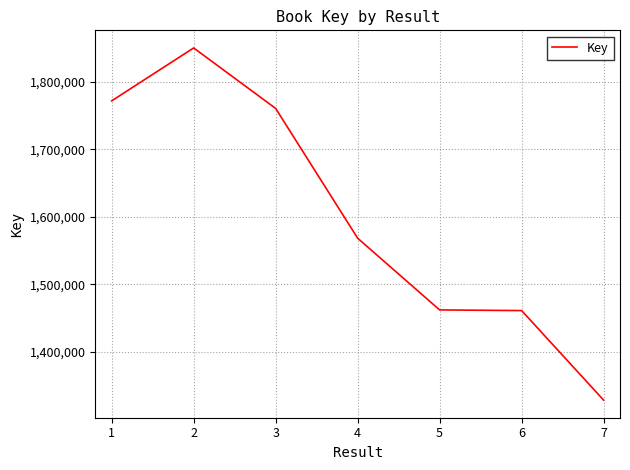

What is the ratio of the value at 3 to the value at 5?

1.2